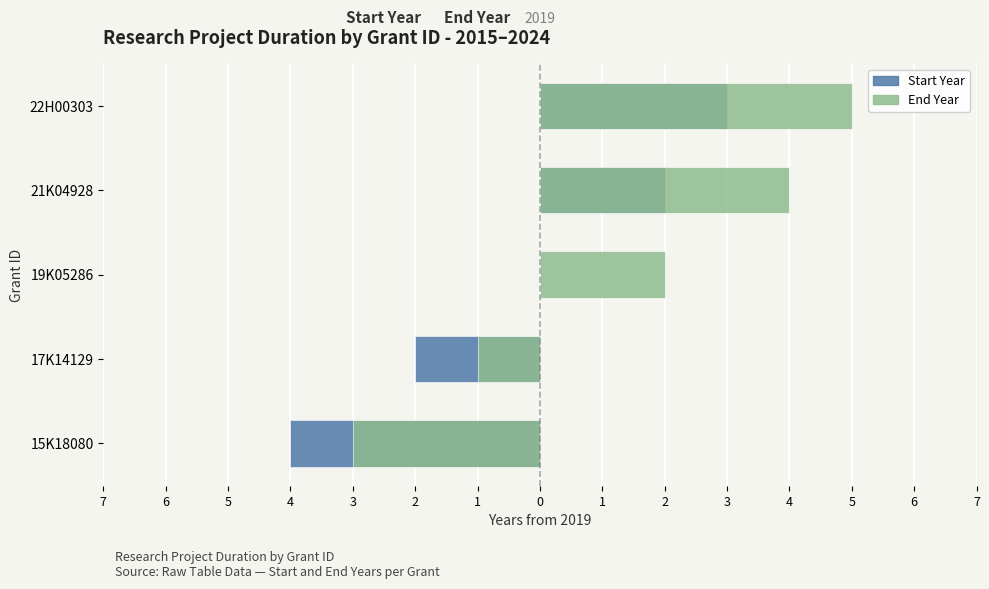

Which series has the largest total across all categories?

End Year